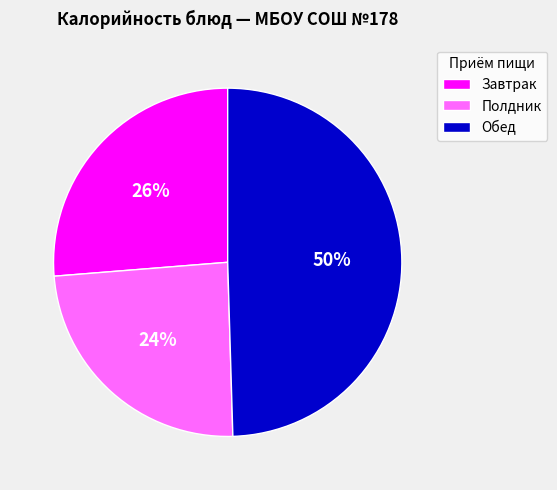

Does Завтрак represent more than half of the total?

No